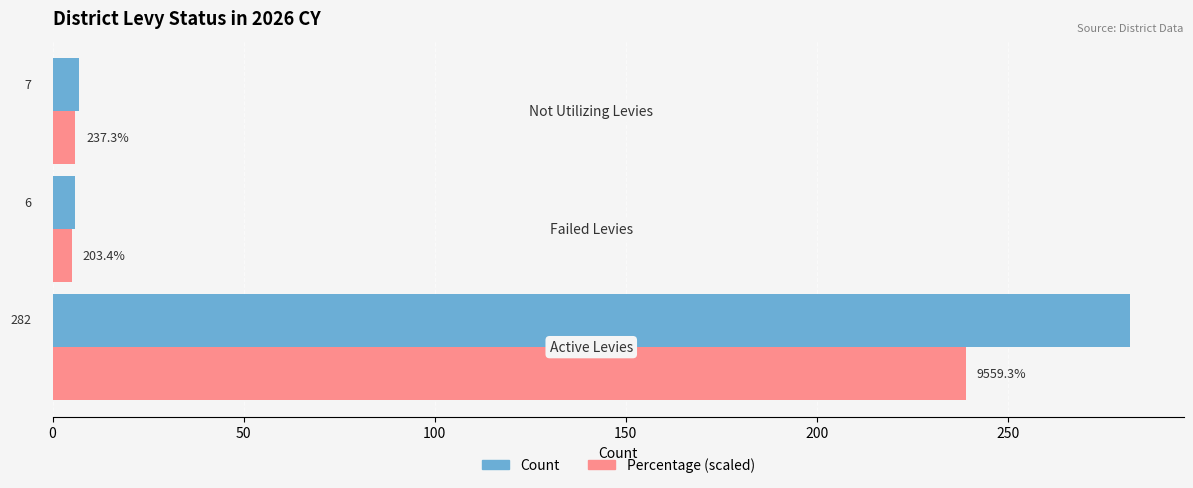

What is the greatest value displayed?

282.0